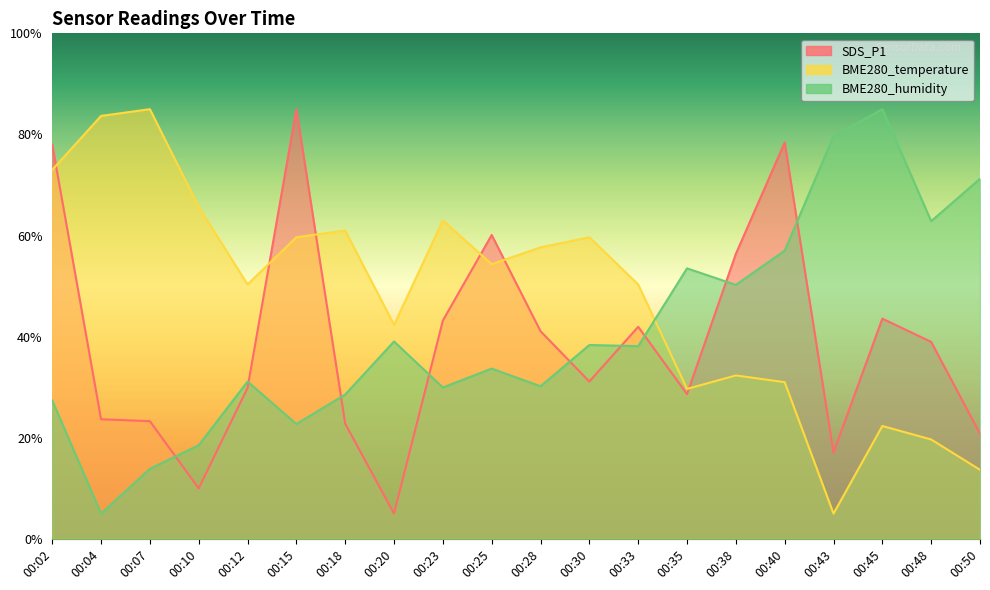

How many lines are shown in the chart?

3